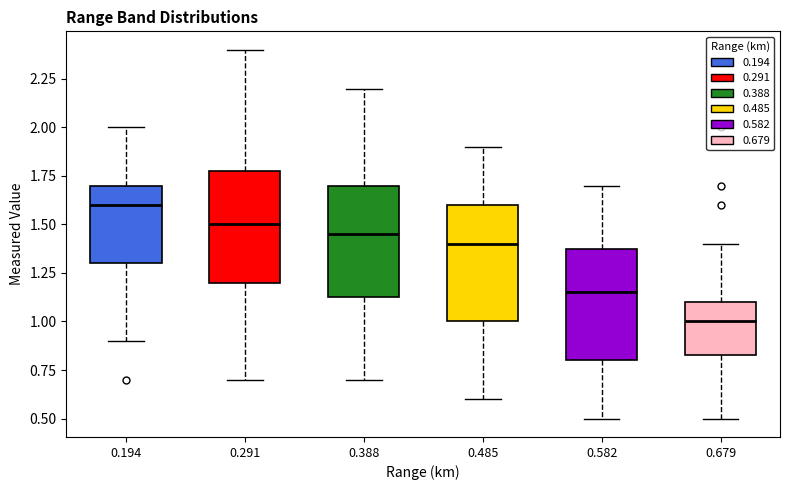

Where does the lower whisker of the box at x = 0.291 end on the y-axis? The values are not printed on the chart, so give them approximately, as read against the axis.

0.70